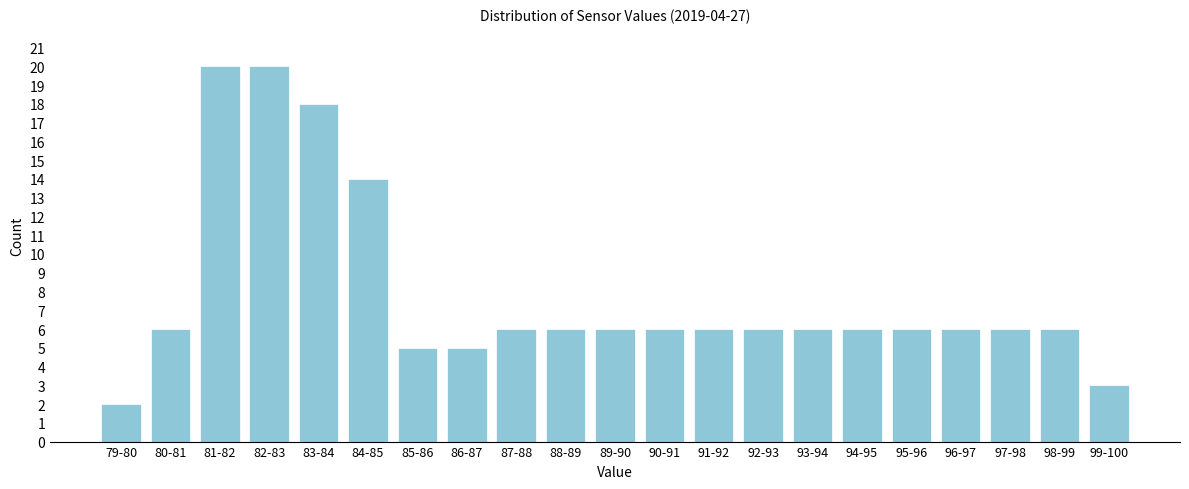

Reading left to right, extract all data points from this chart.

79-80=2	80-81=6	81-82=20	82-83=20	83-84=18	84-85=14	85-86=5	86-87=5	87-88=6	88-89=6	89-90=6	90-91=6	91-92=6	92-93=6	93-94=6	94-95=6	95-96=6	96-97=6	97-98=6	98-99=6	99-100=3